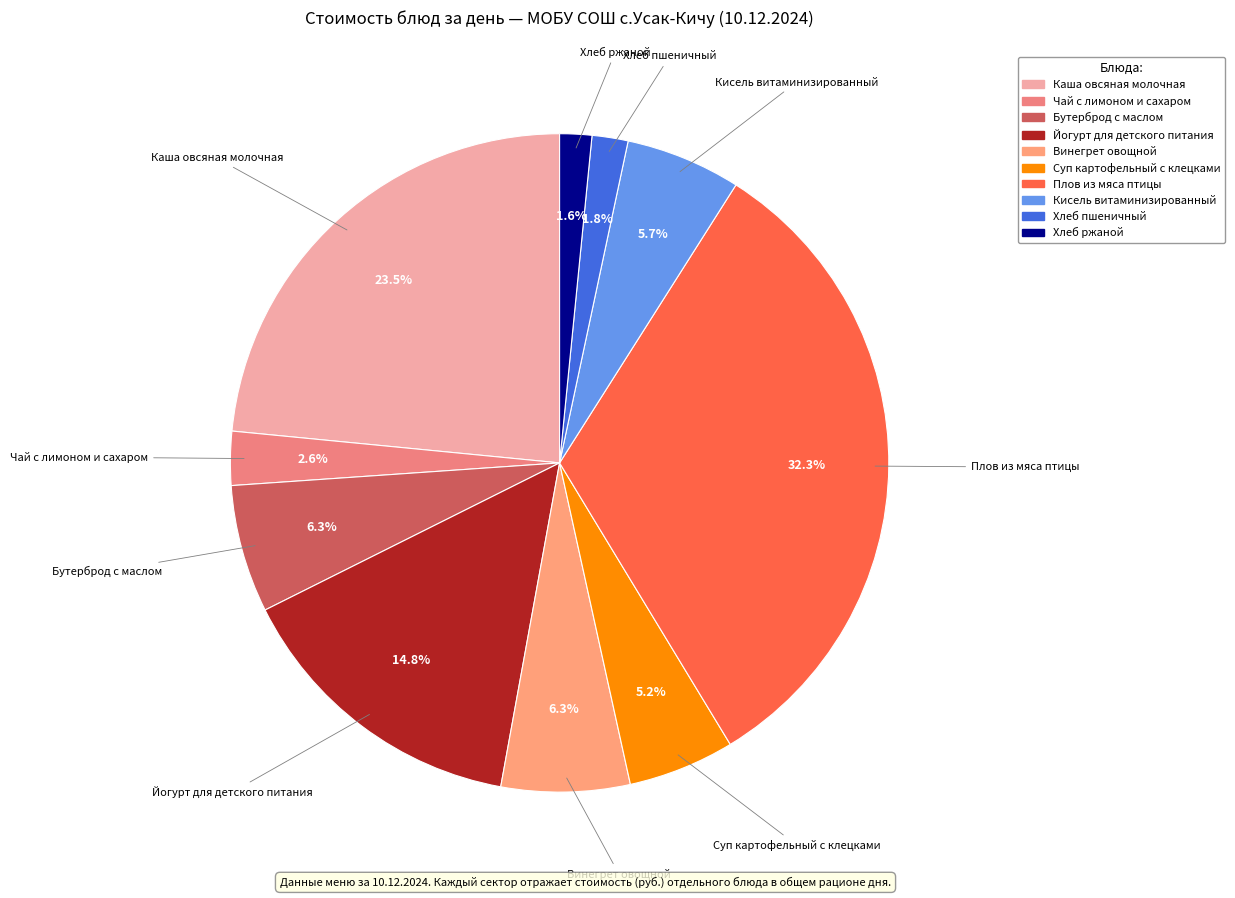

What percentage is the Чай с лимоном и сахаром slice, to the nearest percent?

3%